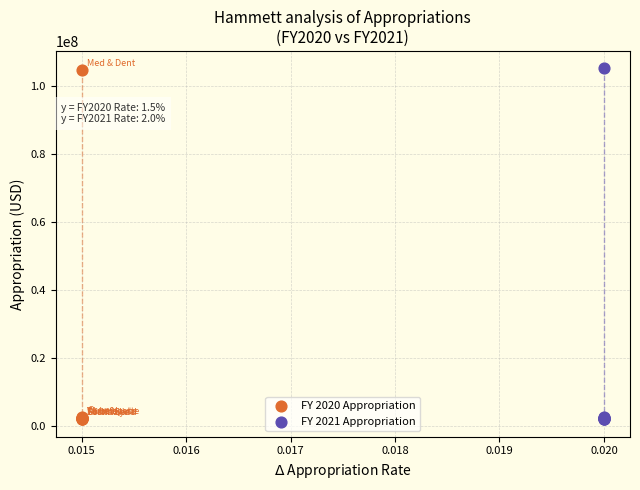

Which series has the largest Y range (max minus min)?

FY 2021 Appropriation